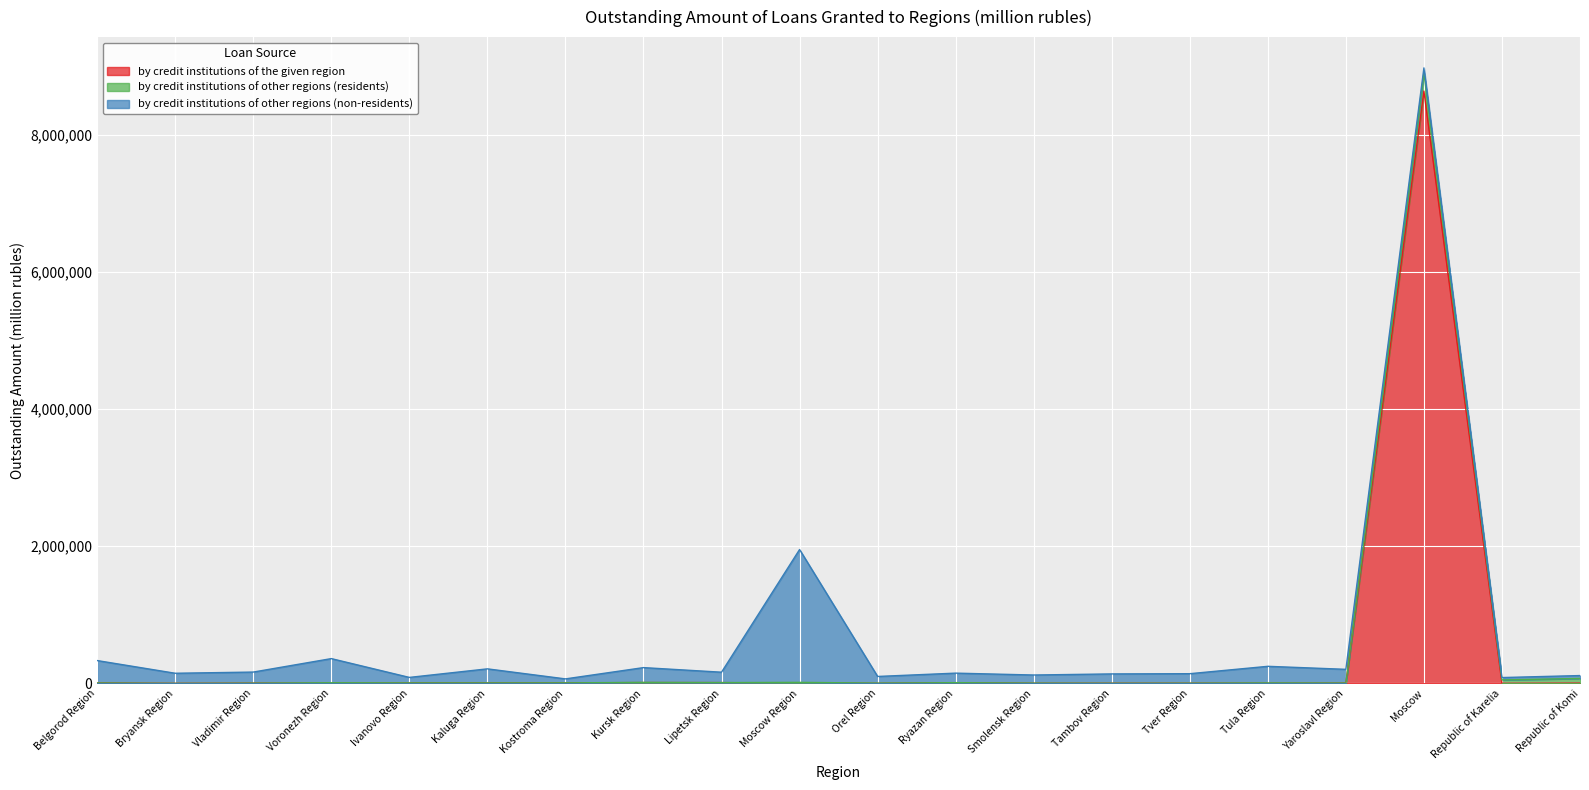

At how many categories does at least one series exceed 5194132?

1